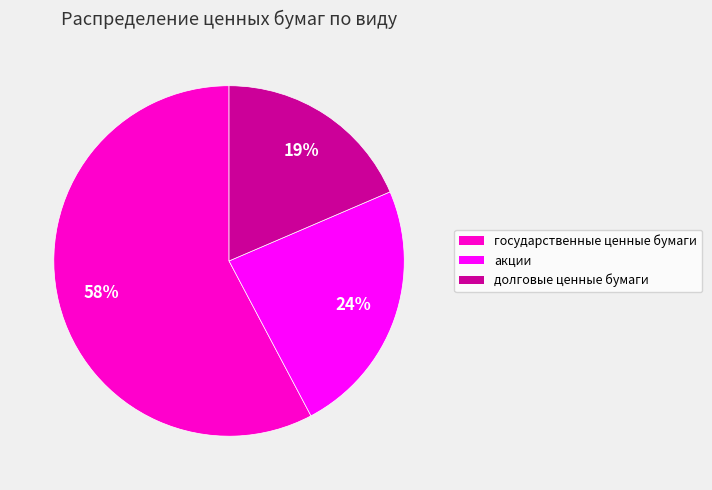

Is there a majority slice in this chart?

Yes